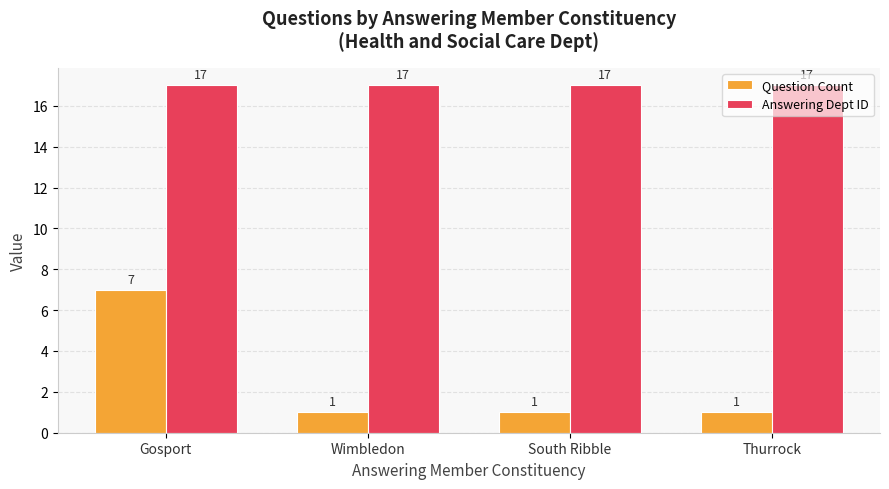

Rank the series by their maximum value, from highest to lowest.

Answering Dept ID, Question Count